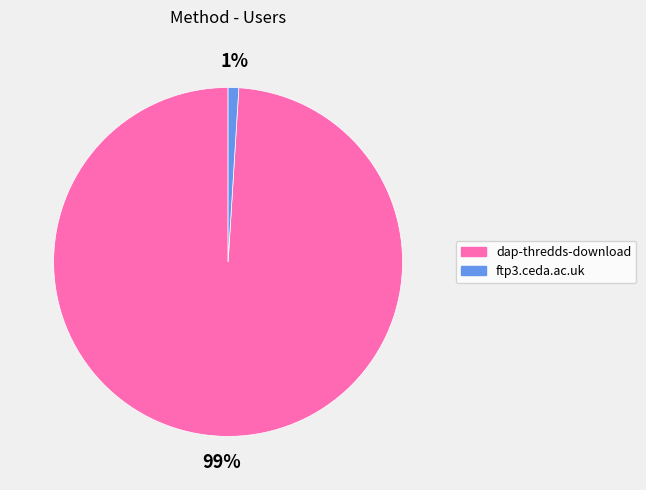

How many slices are in this pie chart?

2